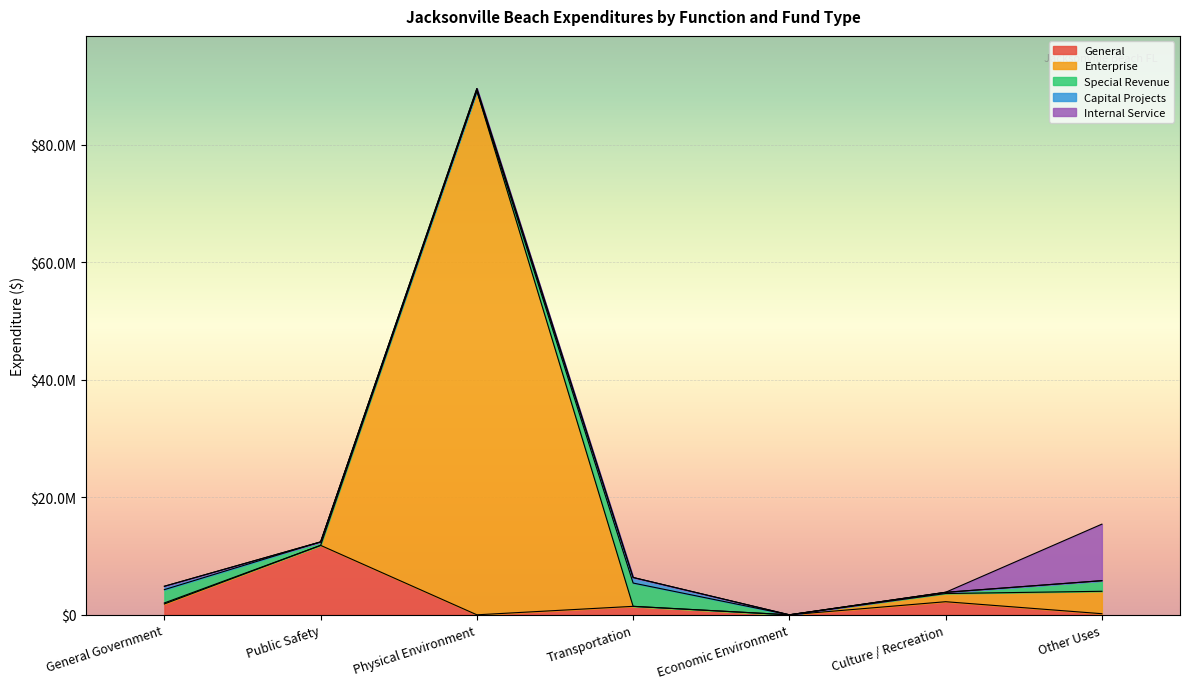

What is the sum of the General values at Transportation and Other Uses?

1629400